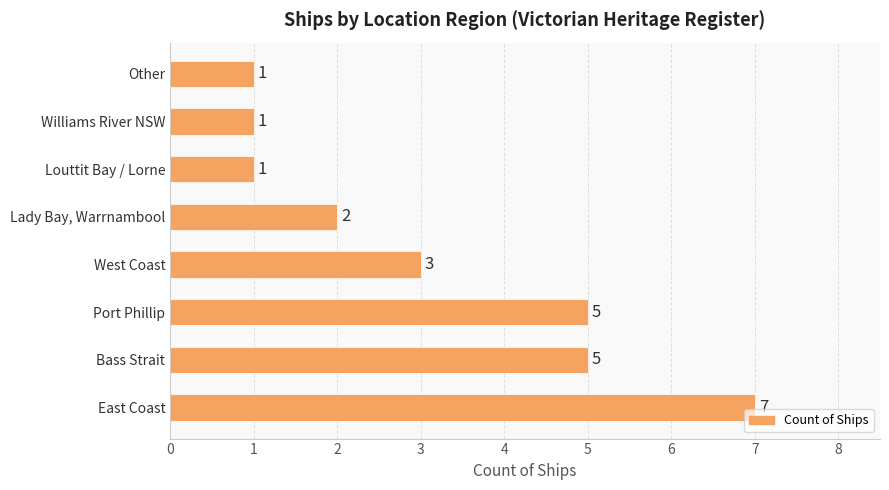

Does the chart contain any negative values?

No